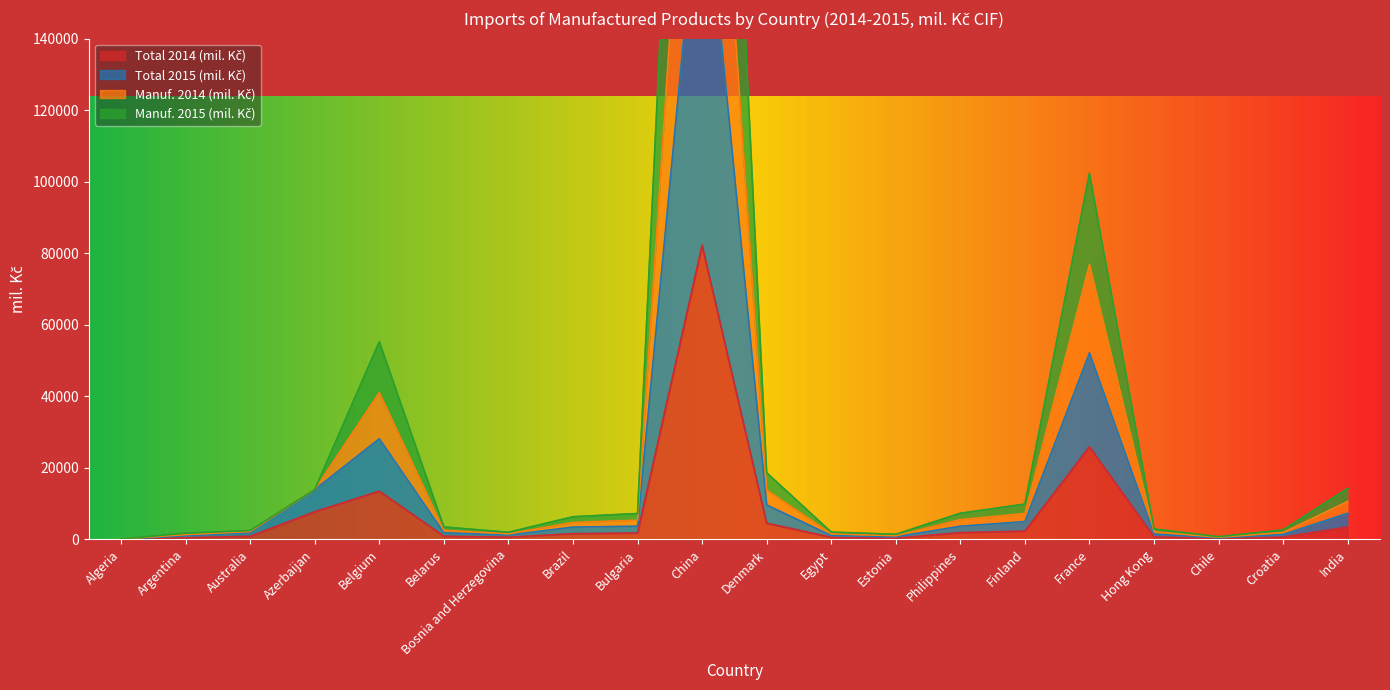

True or false: Total 2014 (mil. Kč) has more than 0 points higher than both neighbors.

True